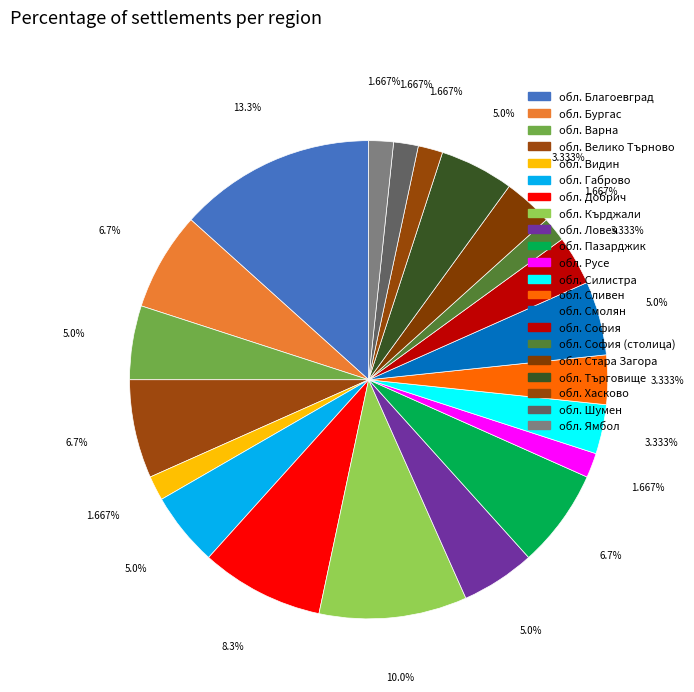

How many slices are in this pie chart?

21